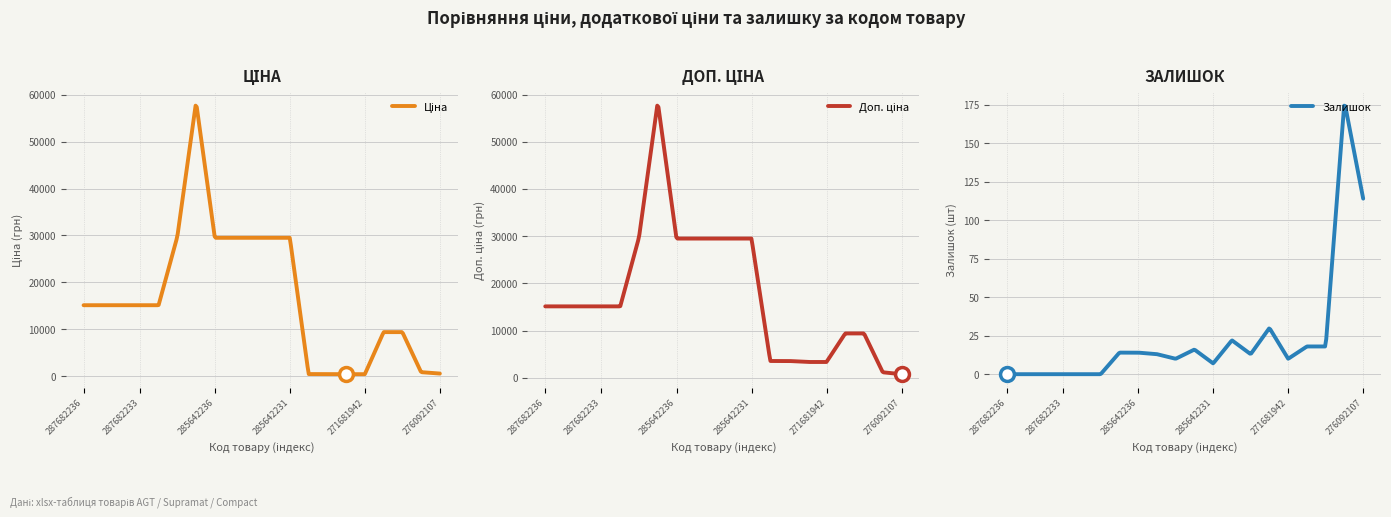

How many data points in Залишок are above 13?

9